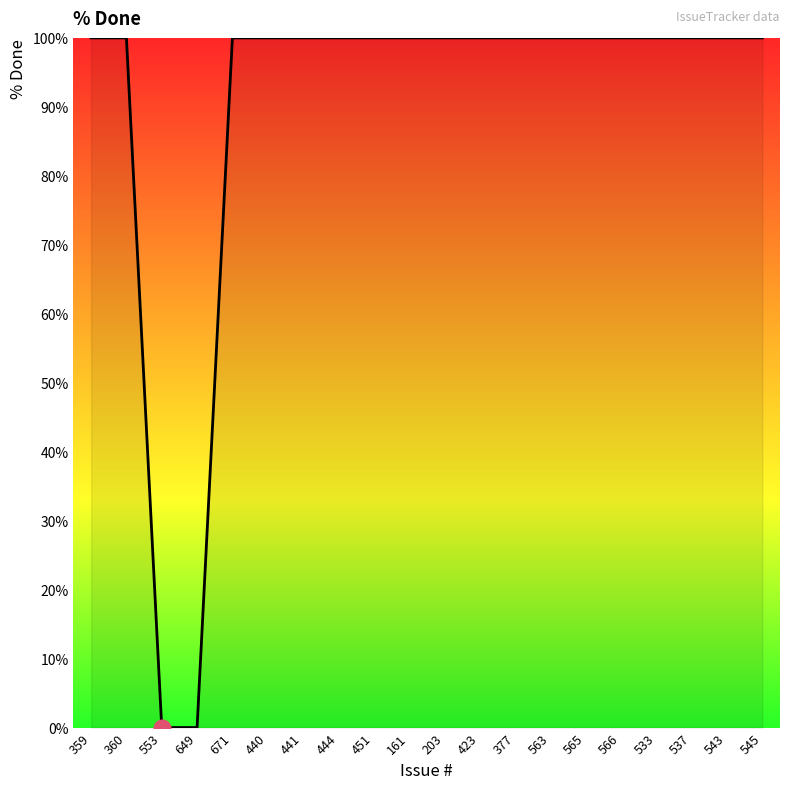

What is the greatest value displayed?

100